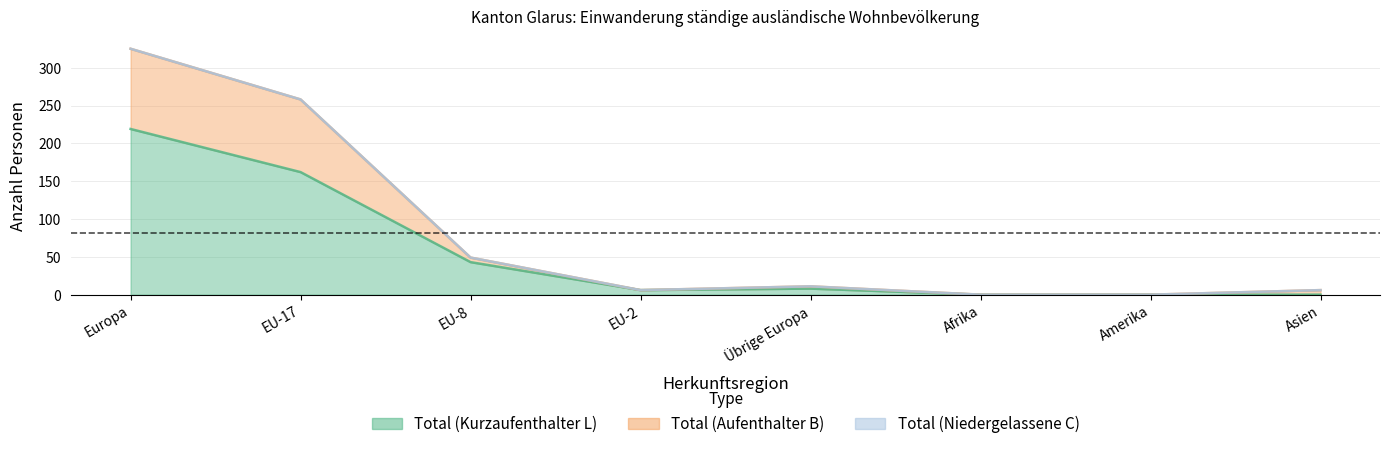

How many interior local peaks does the Total (Kurzaufenthalter L) series have?

1